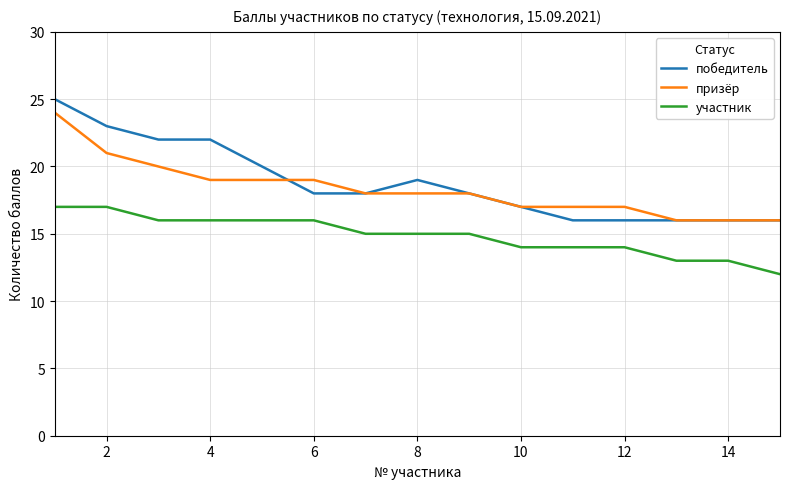

True or false: победитель and участник cross at least once.

False